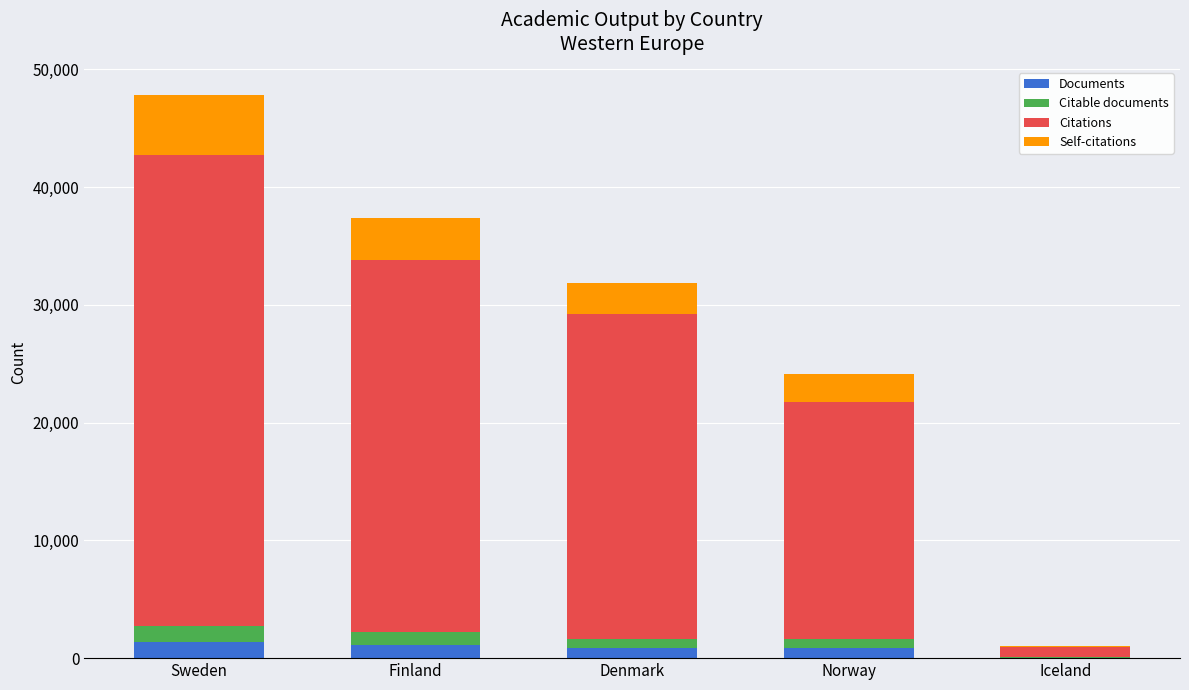

Are the bars horizontal?

No